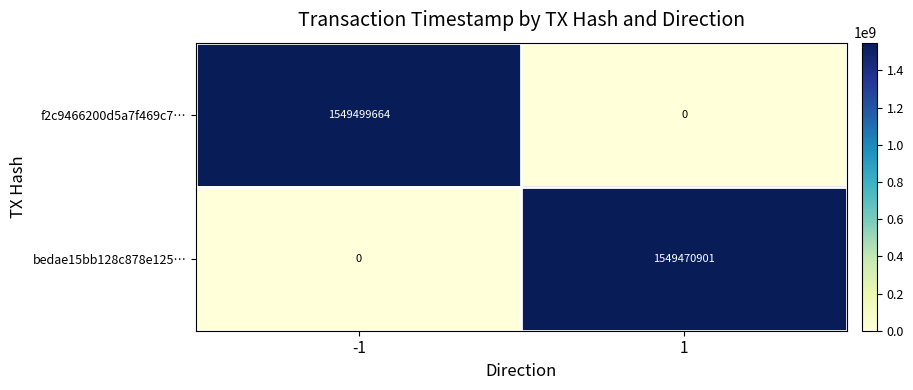

Reading left to right, list all the values displayed in this chart.

f2c9466200d5a7f469c7…: -1=1549499664	1=0
bedae15bb128c878e125…: -1=0	1=1549470901